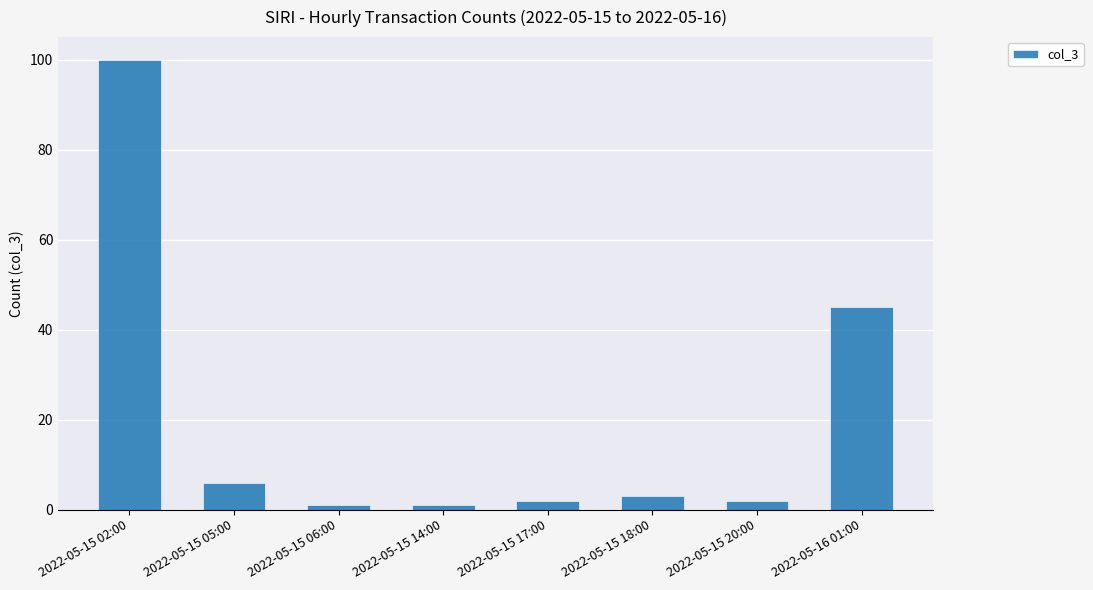

What is the difference between the maximum and minimum values?

99